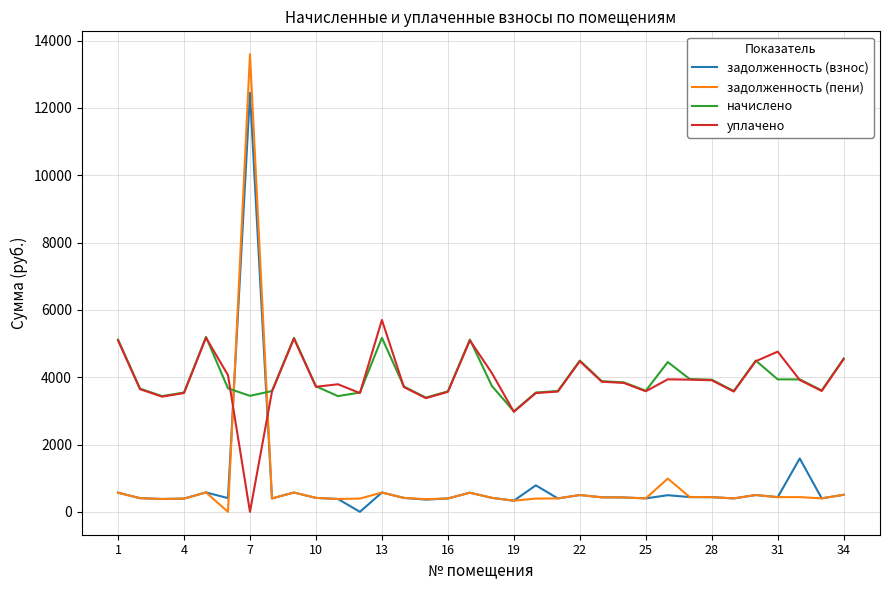

True or false: уплачено and задолженность (взнос) cross at least once.

True